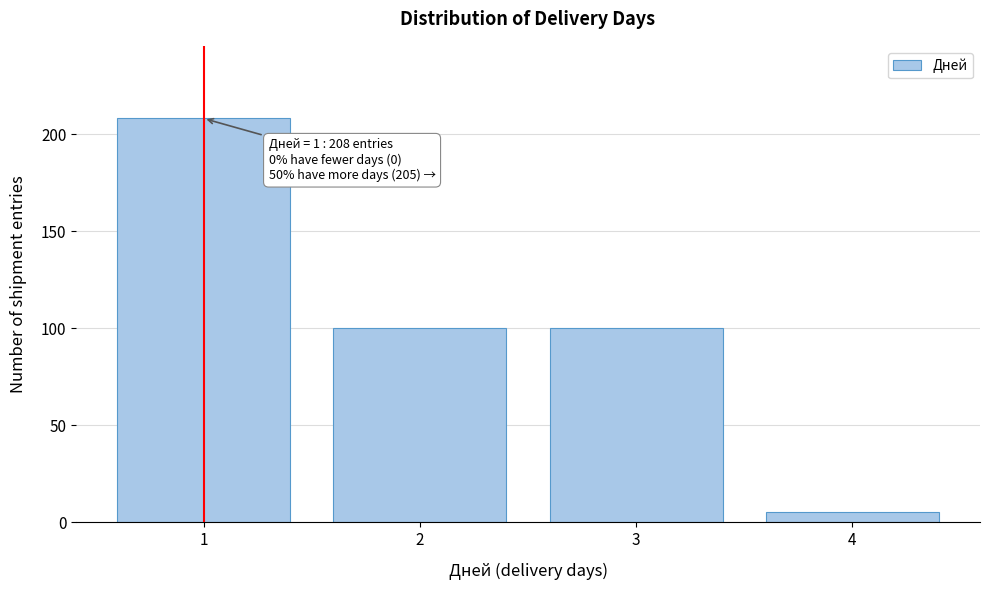

Reading left to right, transcribe all the data shown in this chart.

1=208	2=100	3=100	4=5